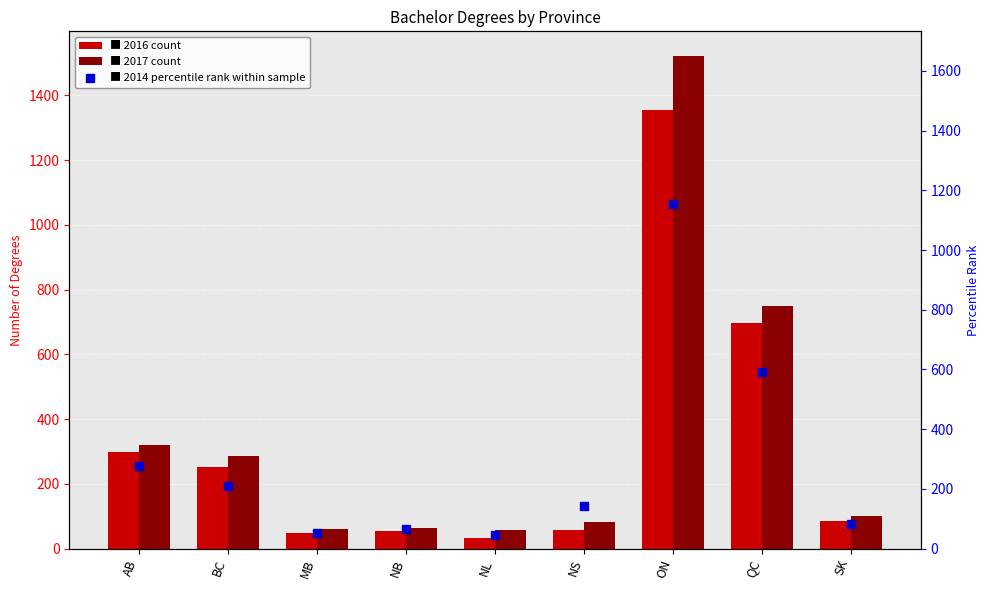

Reading left to right, what are all the values shown in this chart?

2014: 277	210	52	65	44	142	1155	593	83
2015: 299	253	47	55	34	57	1354	698	85
2016: 321	286	60	64	58	82	1522	750	101